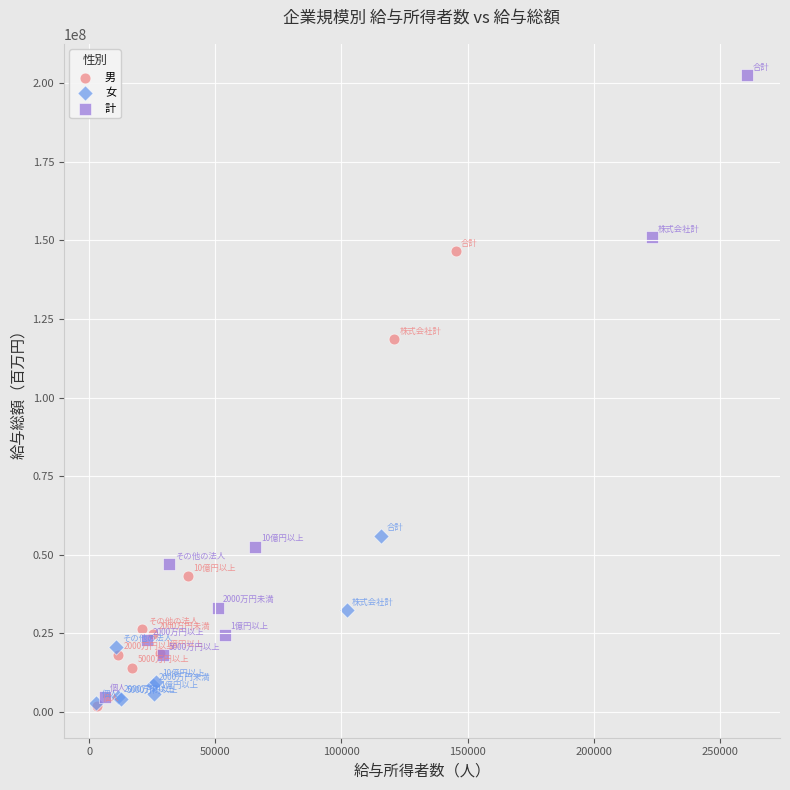

Which series contains the highest Y value?

計